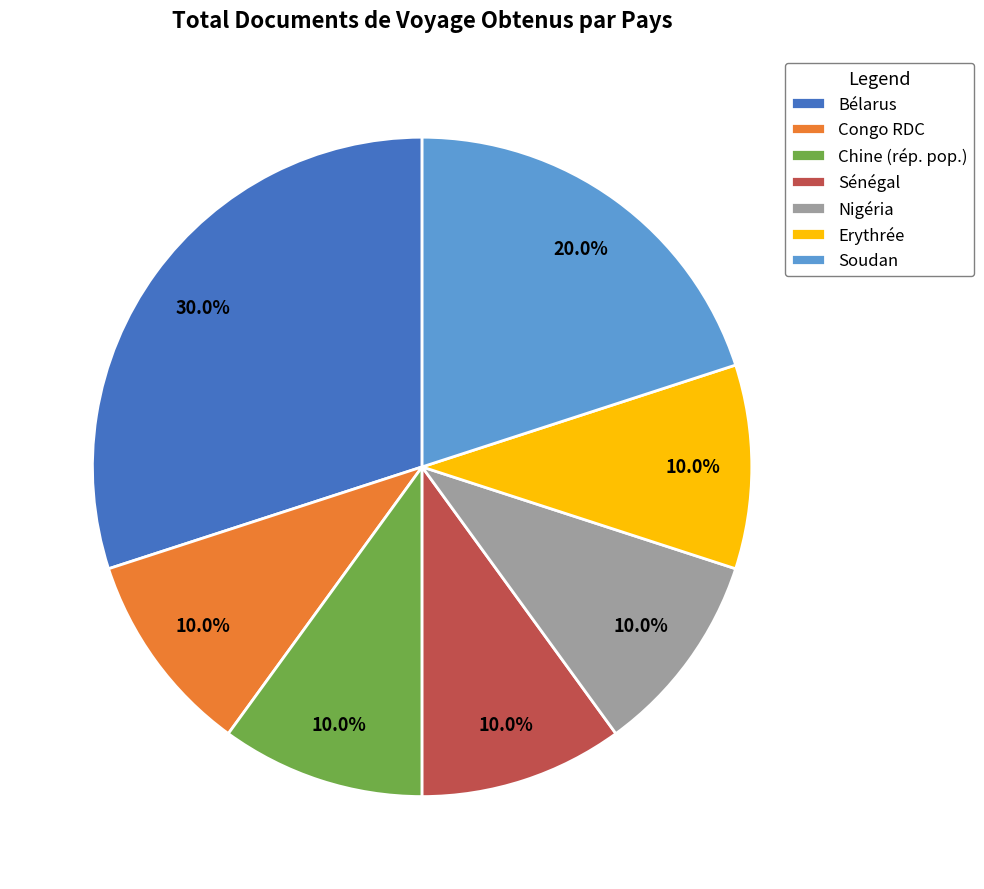

Combined, do Erythrée and Nigéria account for over 50%?

No